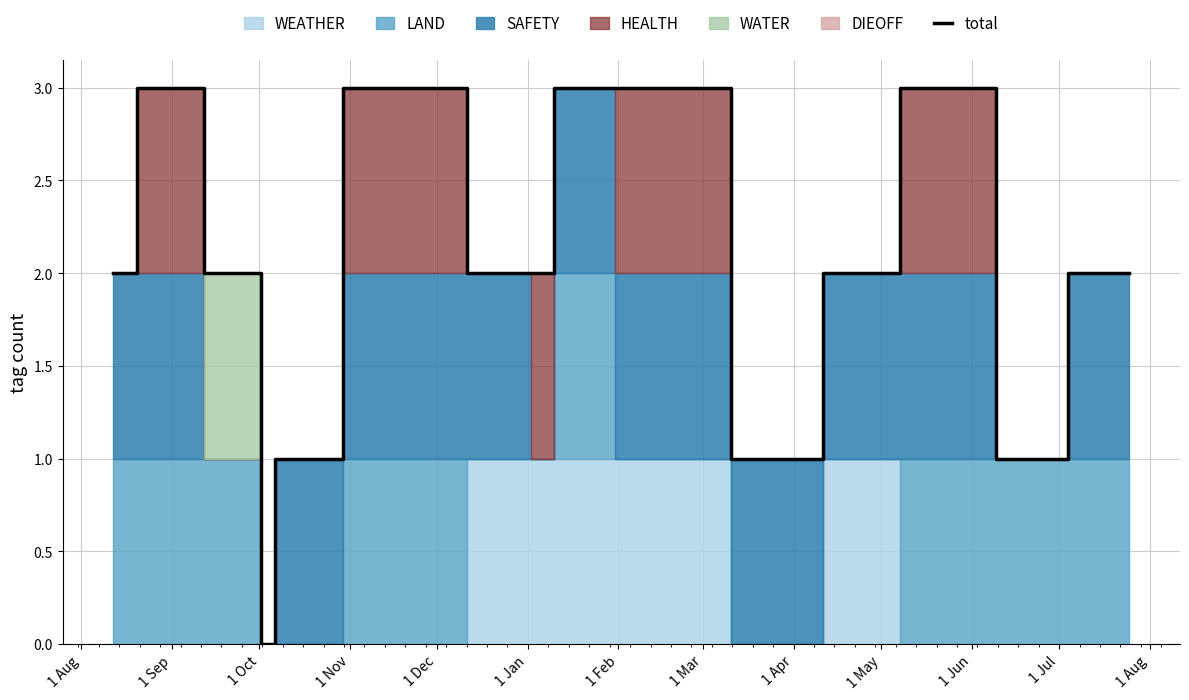

What is the difference between the maximum and minimum values?

3